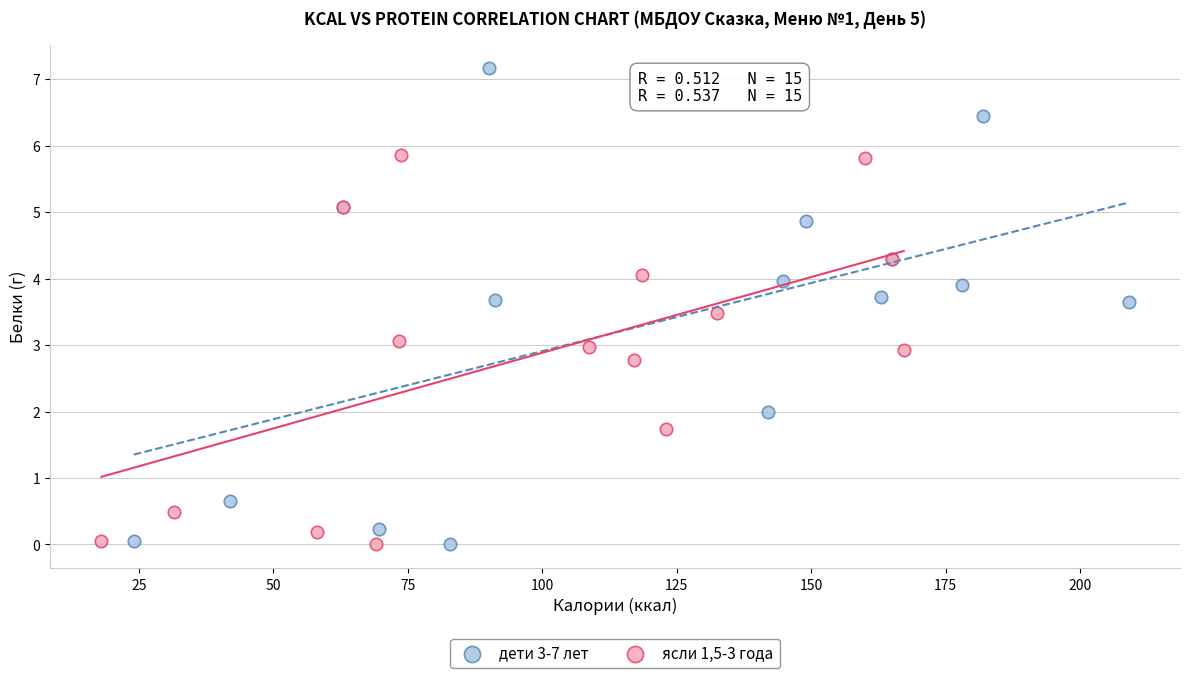

Which series has the largest Y range (max minus min)?

дети 3-7 лет